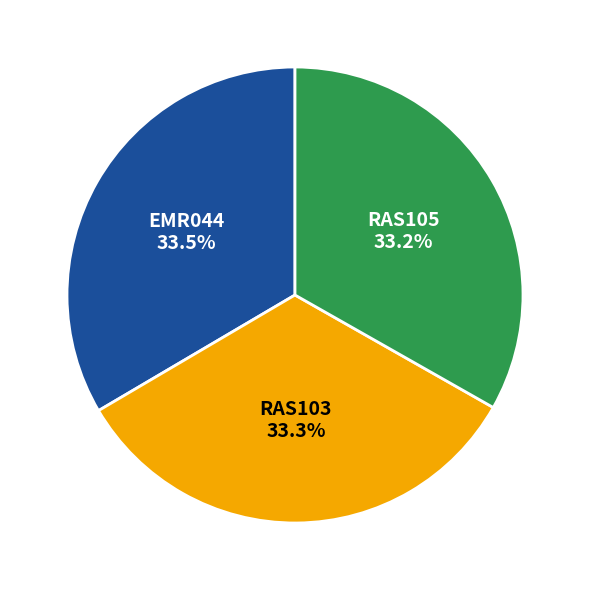

Does any single category account for the majority?

No